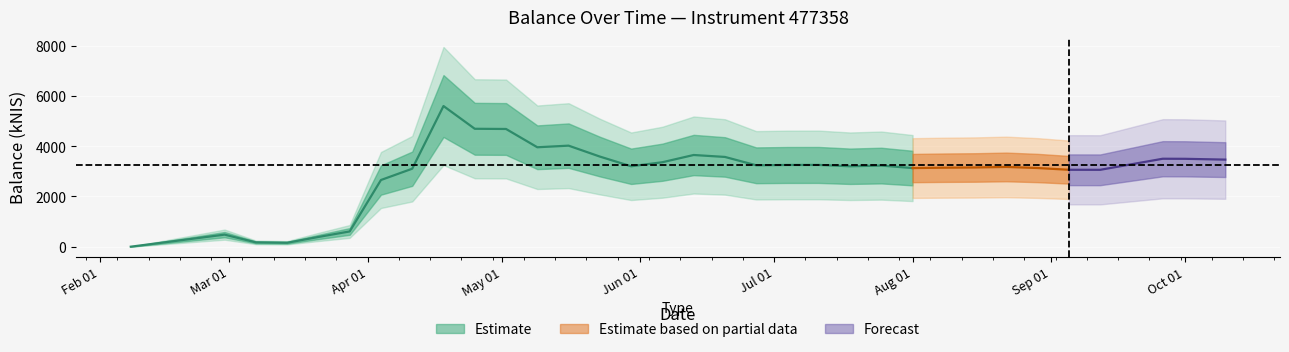

Which has a higher value, 2024-07-04 or 2024-02-08?

2024-07-04